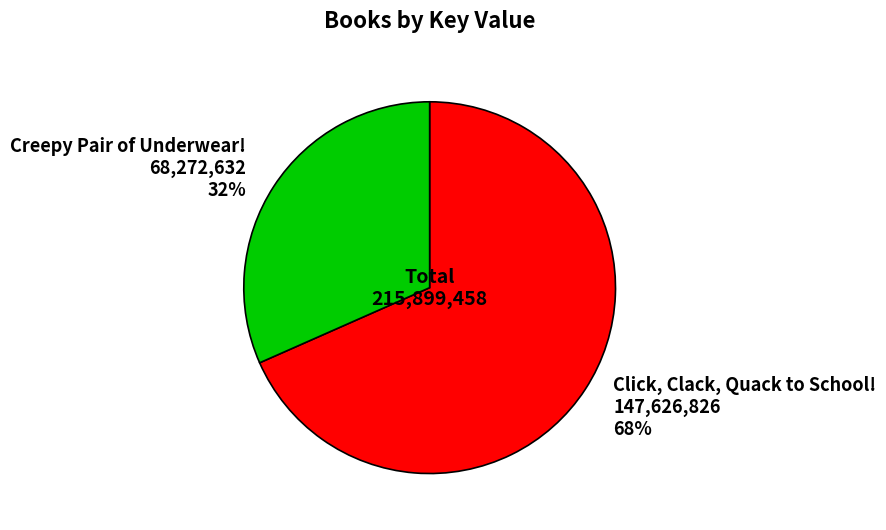

Is Click, Clack, Quack to School! the majority of the pie?

Yes